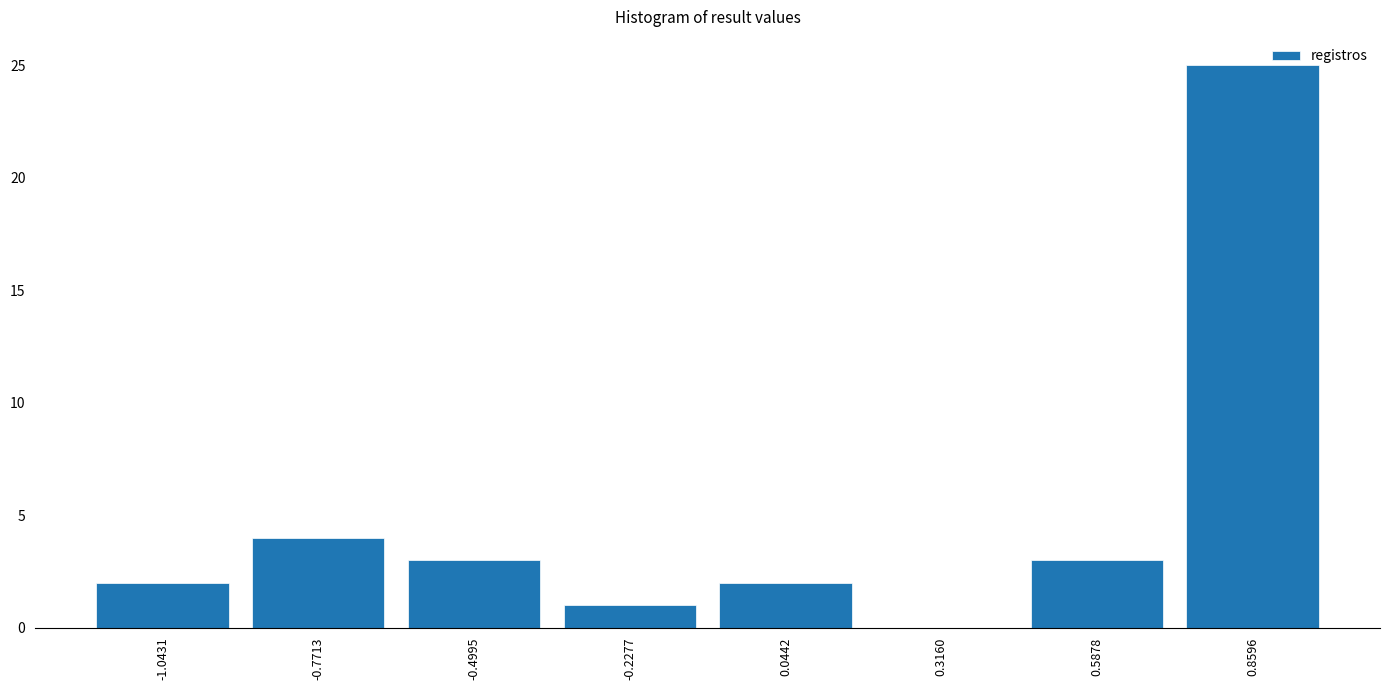

How tall is the bar that spans -1.20 to -0.90 on the x-axis? Neither the bar edges nor the heights are printed on the chart, so give them approximately, as read against the axes.

2